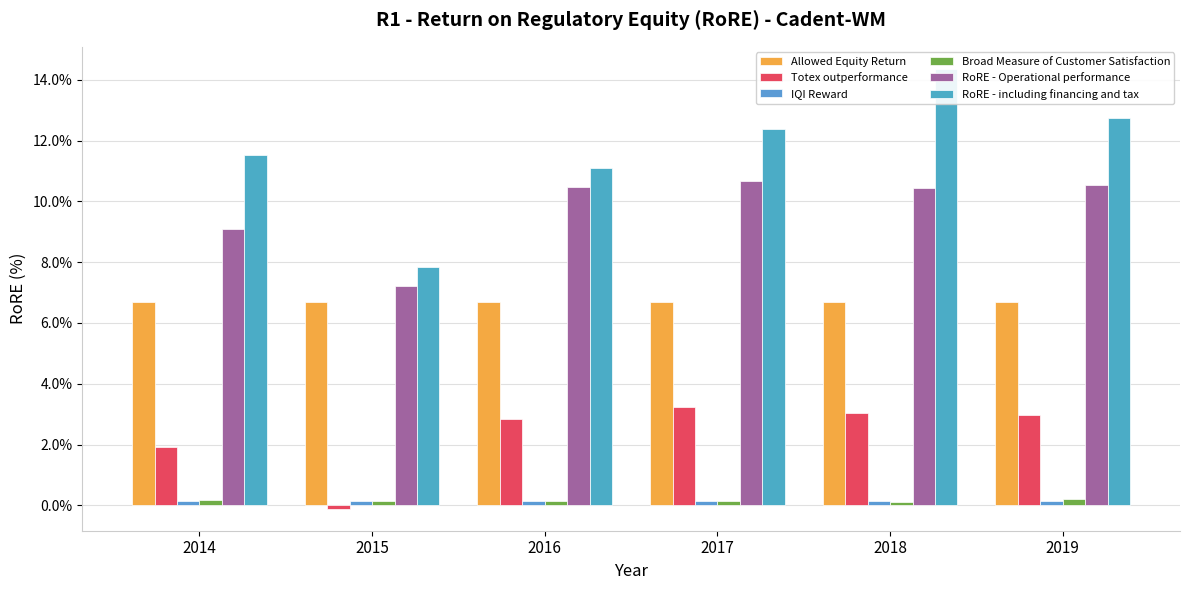

At which category does the chart reach its minimum across all series?

2015